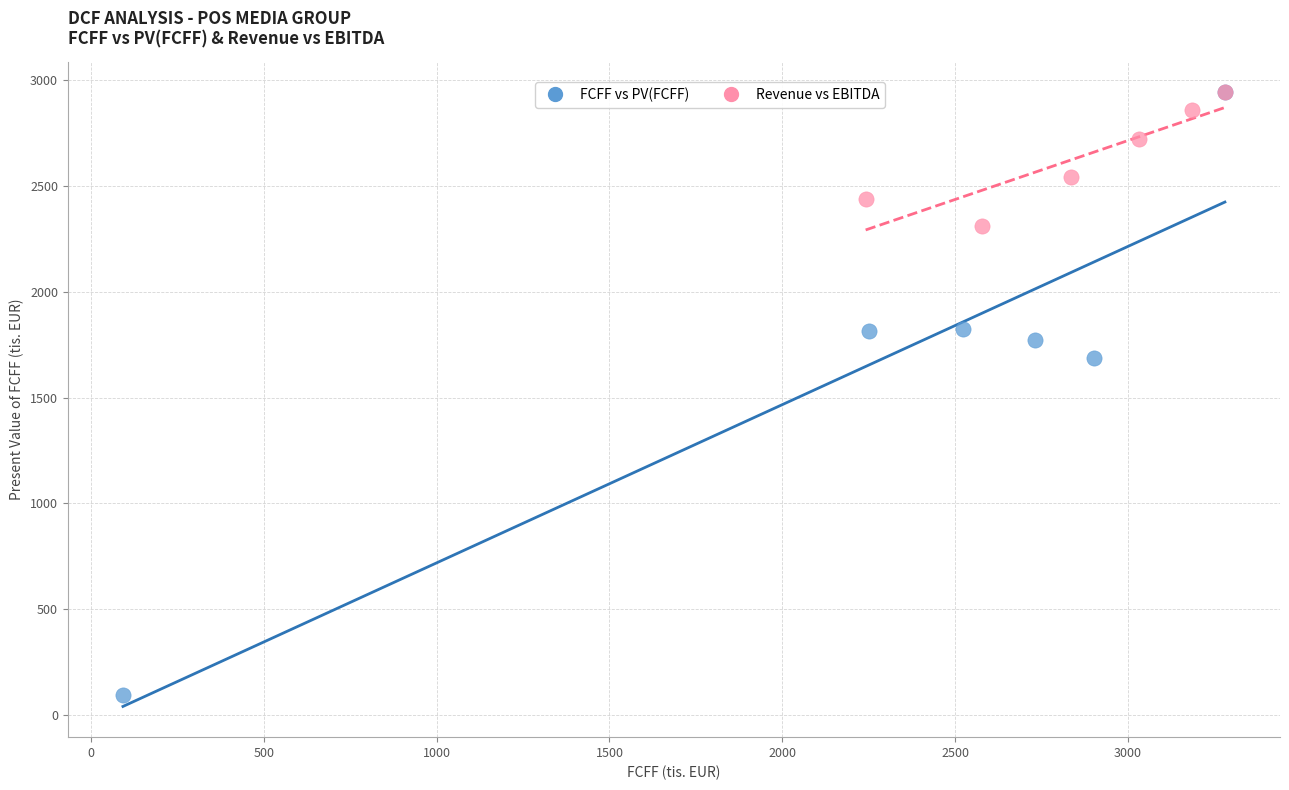

Which series has the widest spread of Y values?

FCFF vs PV(FCFF)